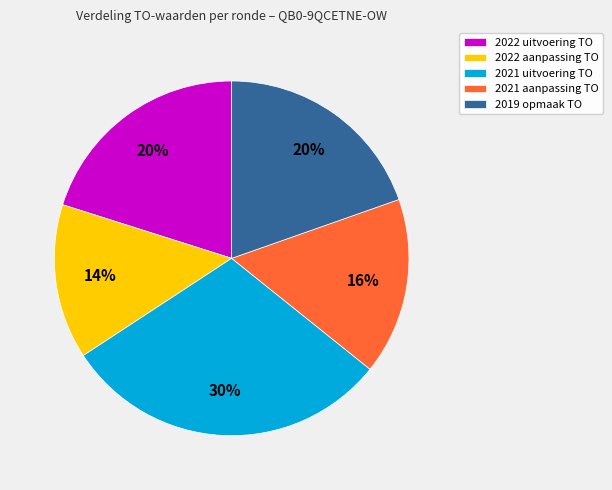

Approximately how many times larger is the value at 2022 uitvoering TO compared to 2019 opmaak TO?

1.0